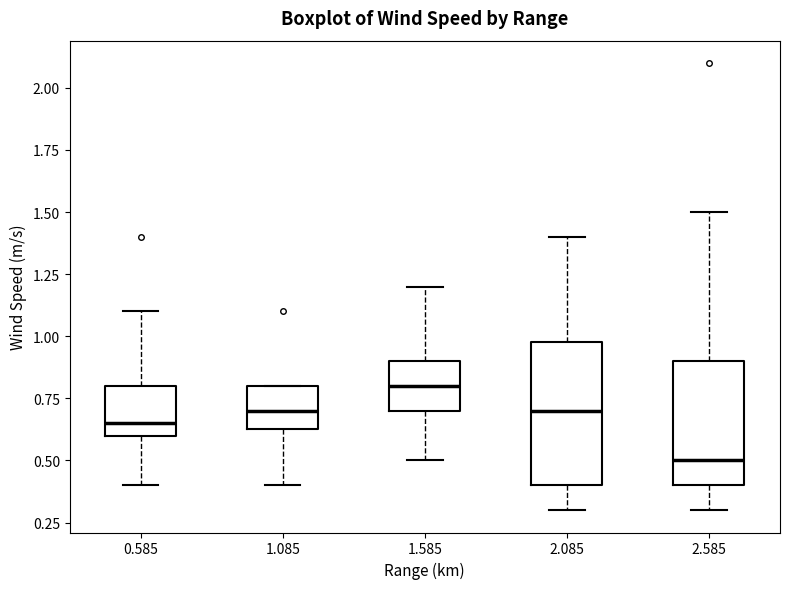

Where is the upper edge of the box at x = 1.585 on the y-axis? The values are not printed on the chart, so give them approximately, as read against the axis.

0.90